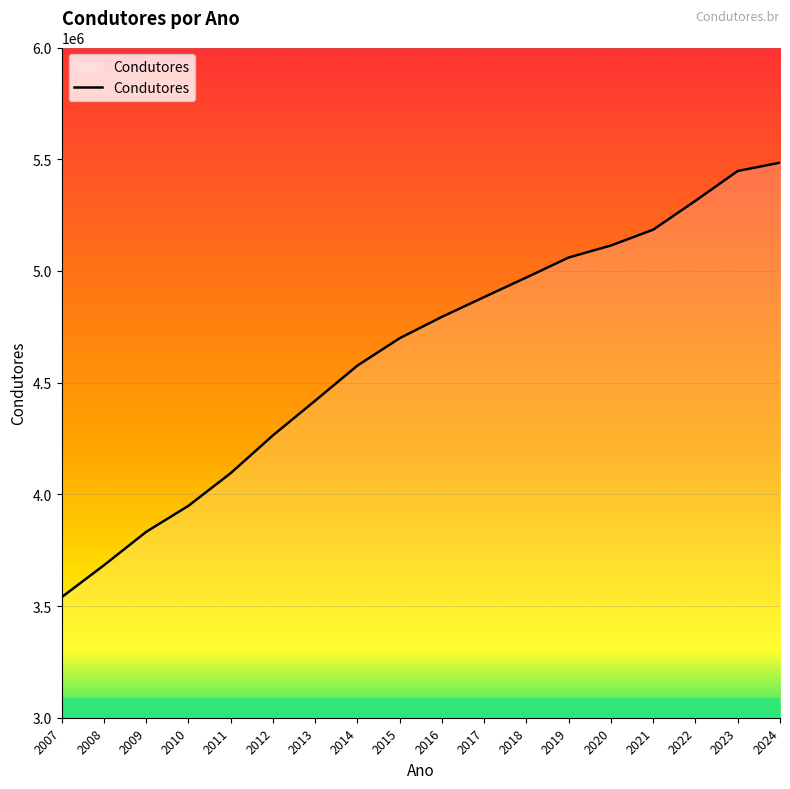

Rank the categories by value from highest to lowest.

2024, 2023, 2022, 2021, 2020, 2019, 2018, 2017, 2016, 2015, 2014, 2013, 2012, 2011, 2010, 2009, 2008, 2007